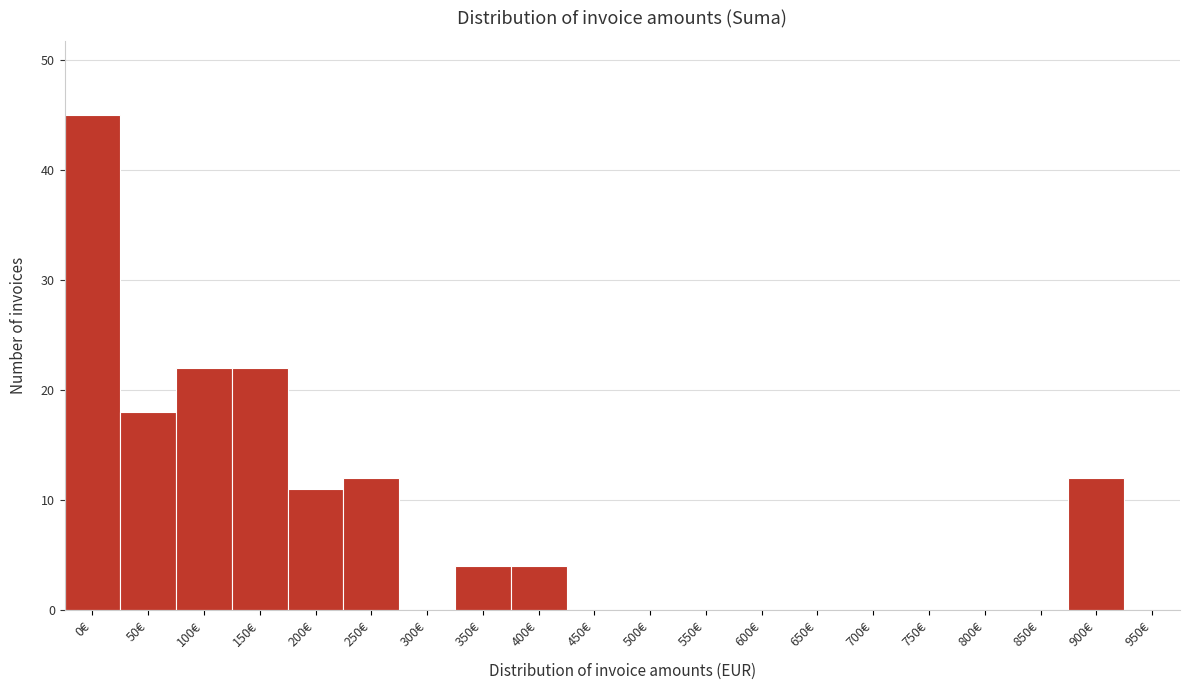

Reading left to right, what are all the values shown in this chart?

0€=45	50€=18	100€=22	150€=22	200€=11	250€=12	300€=0	350€=4	400€=4	450€=0	500€=0	550€=0	600€=0	650€=0	700€=0	750€=0	800€=0	850€=0	900€=12	950€=0